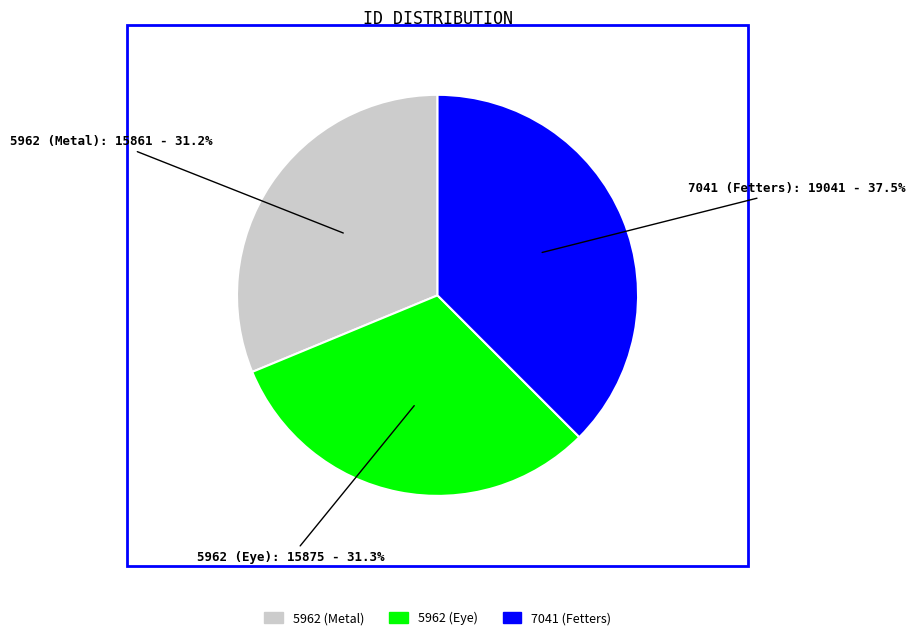

Approximately how many times larger is the value at 7041 (Fetters) compared to 5962 (Metal)?

1.2